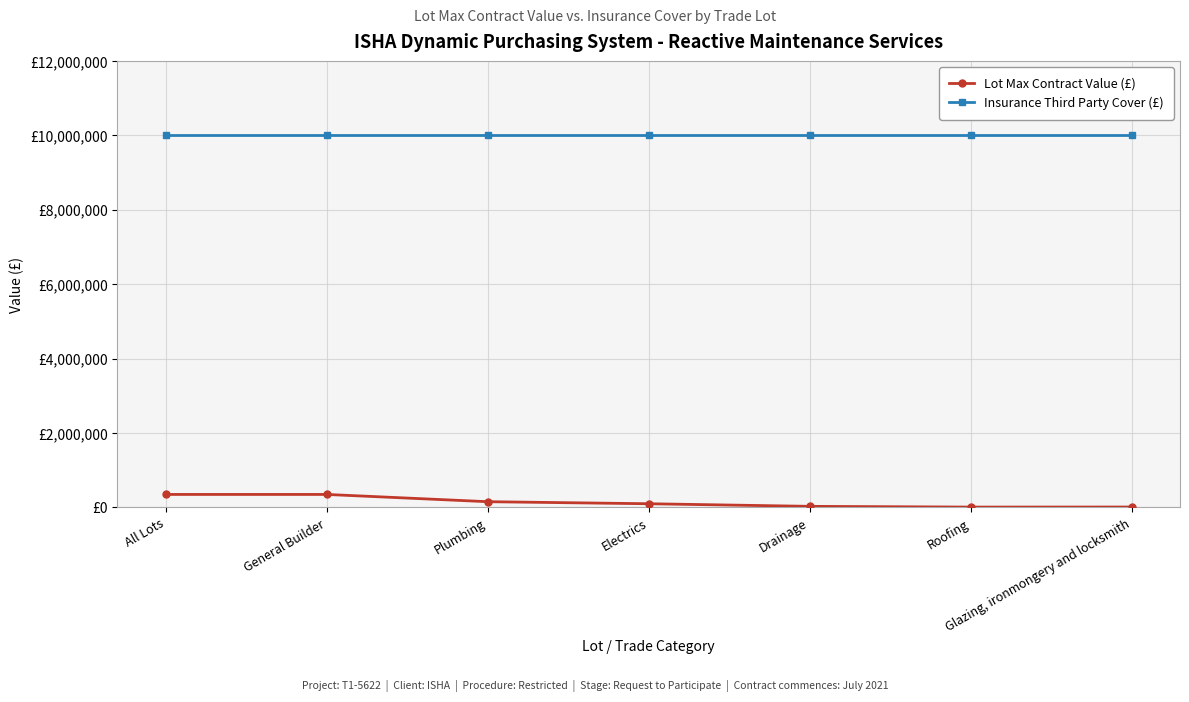

Is this an area chart (filled region under the line)?

No